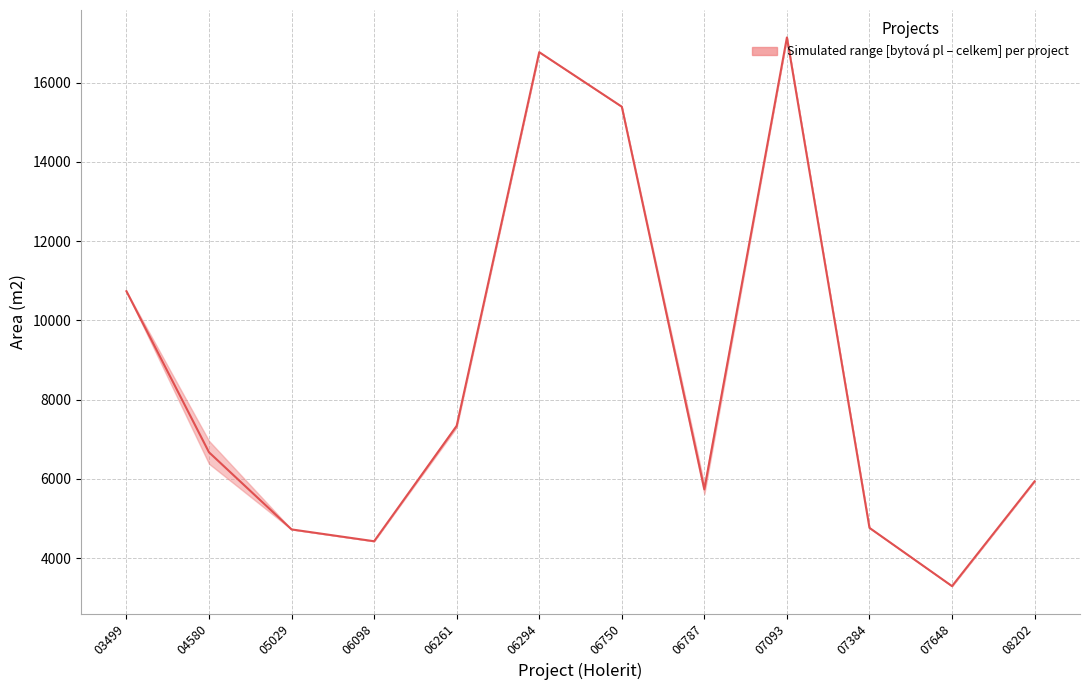

List the labels in order of value, smallest first.

07648, 06098, 05029, 07384, 06787, 08202, 04580, 06261, 03499, 06750, 06294, 07093